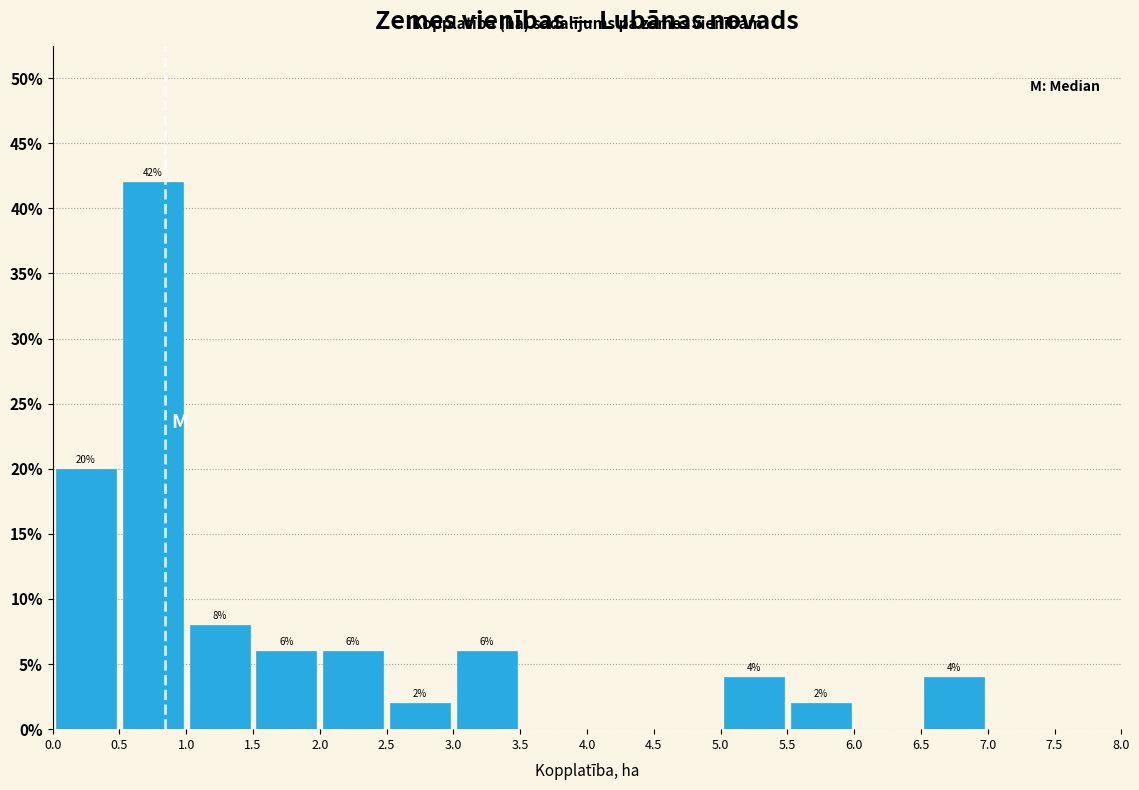

Which range on the x-axis has the tallest bar?

0.5 to 1.0